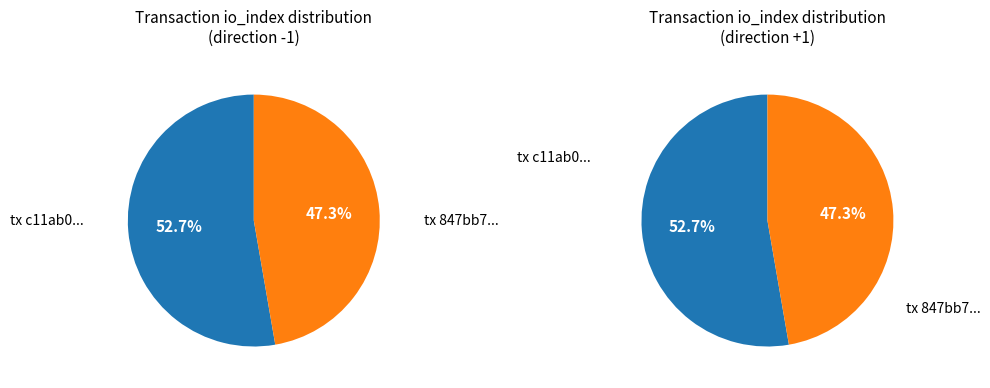

True or false: 1 accounts for 54% of the total.

False